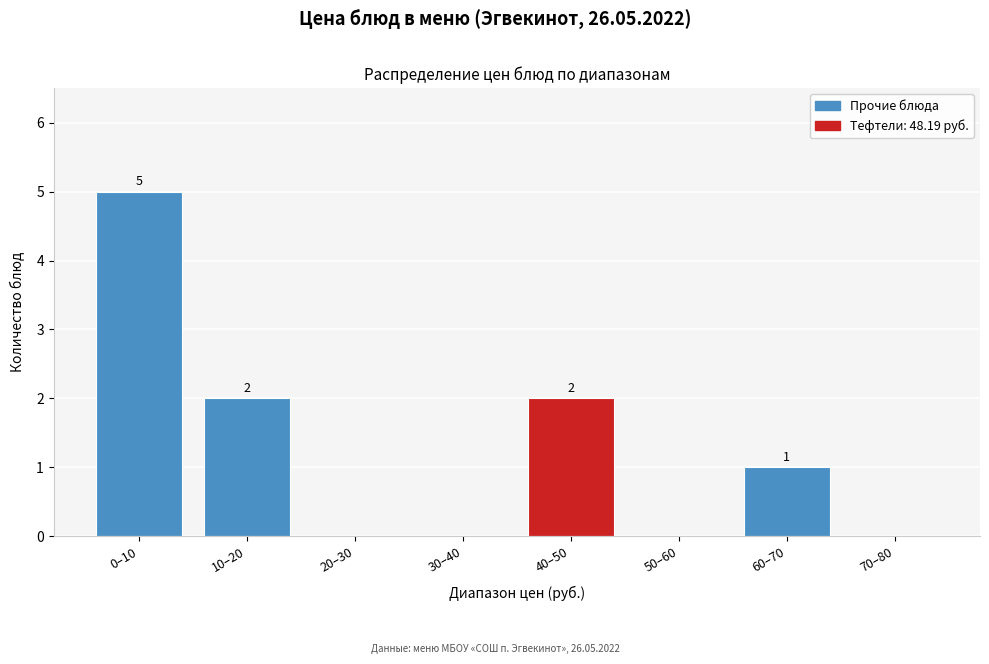

Reading right to left, transcribe all the data shown in this chart.

70–80=0	60–70=1	50–60=0	40–50=2	30–40=0	20–30=0	10–20=2	0–10=5